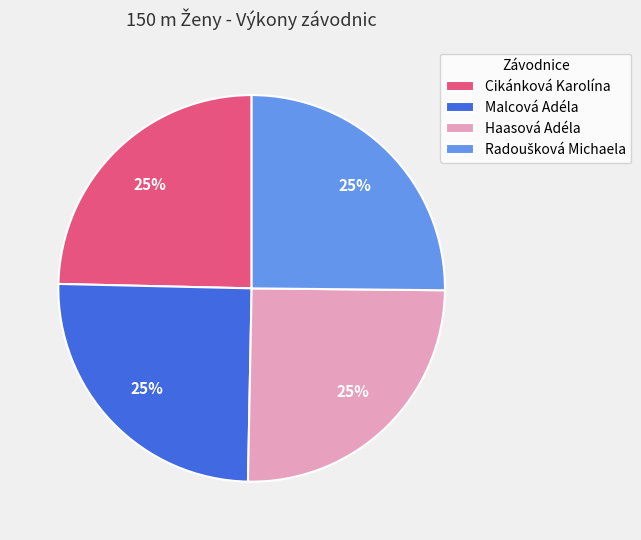

Does Malcová Adéla account for over 50% of the chart?

No